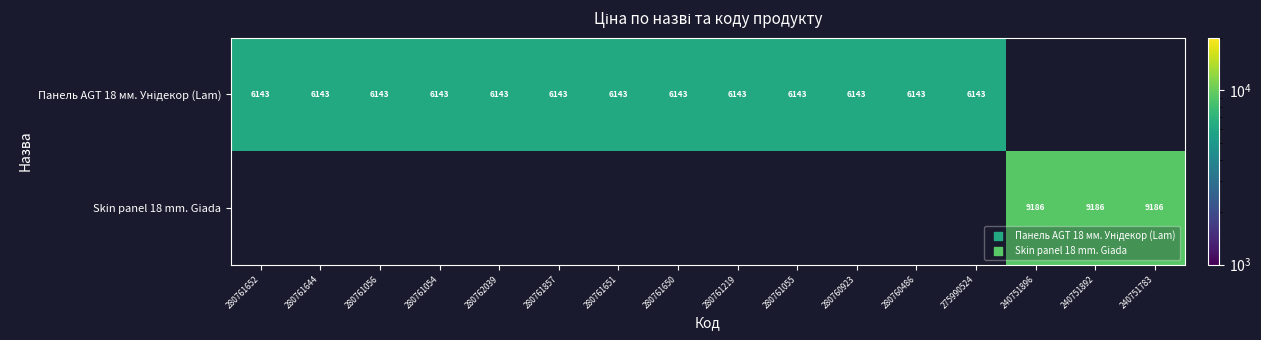

Rank the series at 280761644 from highest to lowest value.

Панель AGT 18 мм. Унідекор (Lam), Skin panel 18 mm. Giada